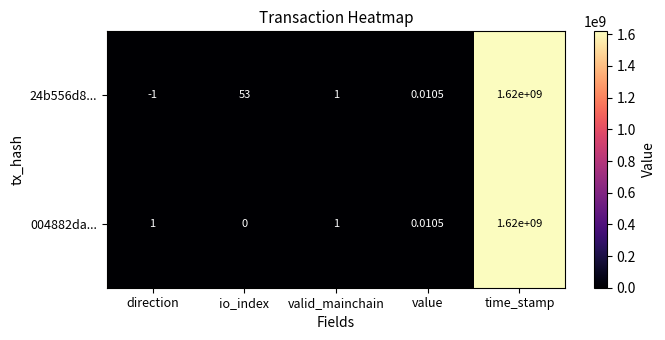

Which category has the highest value in the 004882da... series?

time_stamp